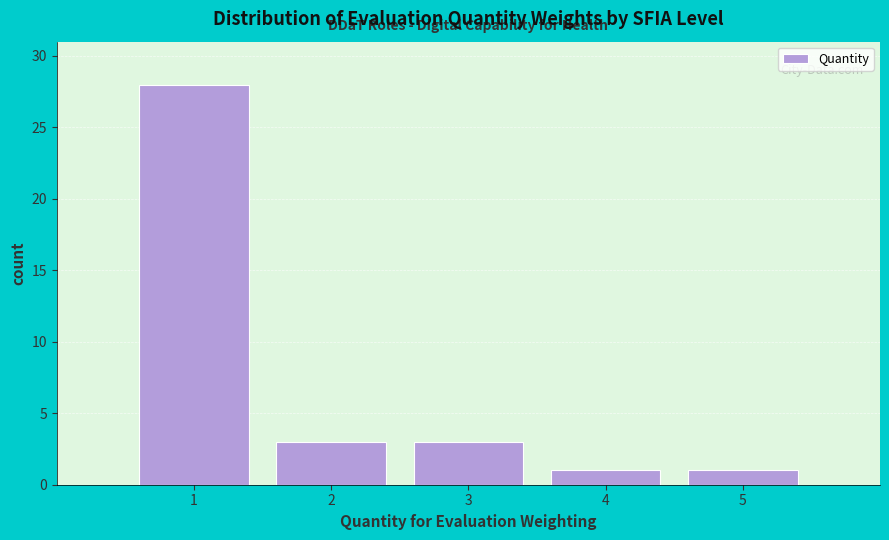

Over which range of the x-axis is the bar tallest?

0.5 to 1.5